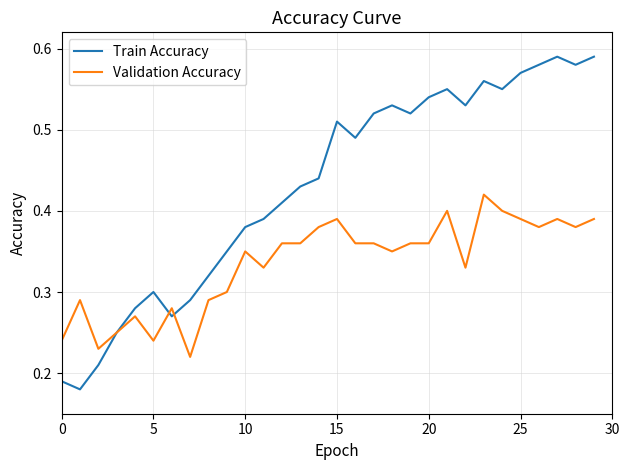

Rank the series by their maximum value, from lowest to highest.

Validation Accuracy, Train Accuracy